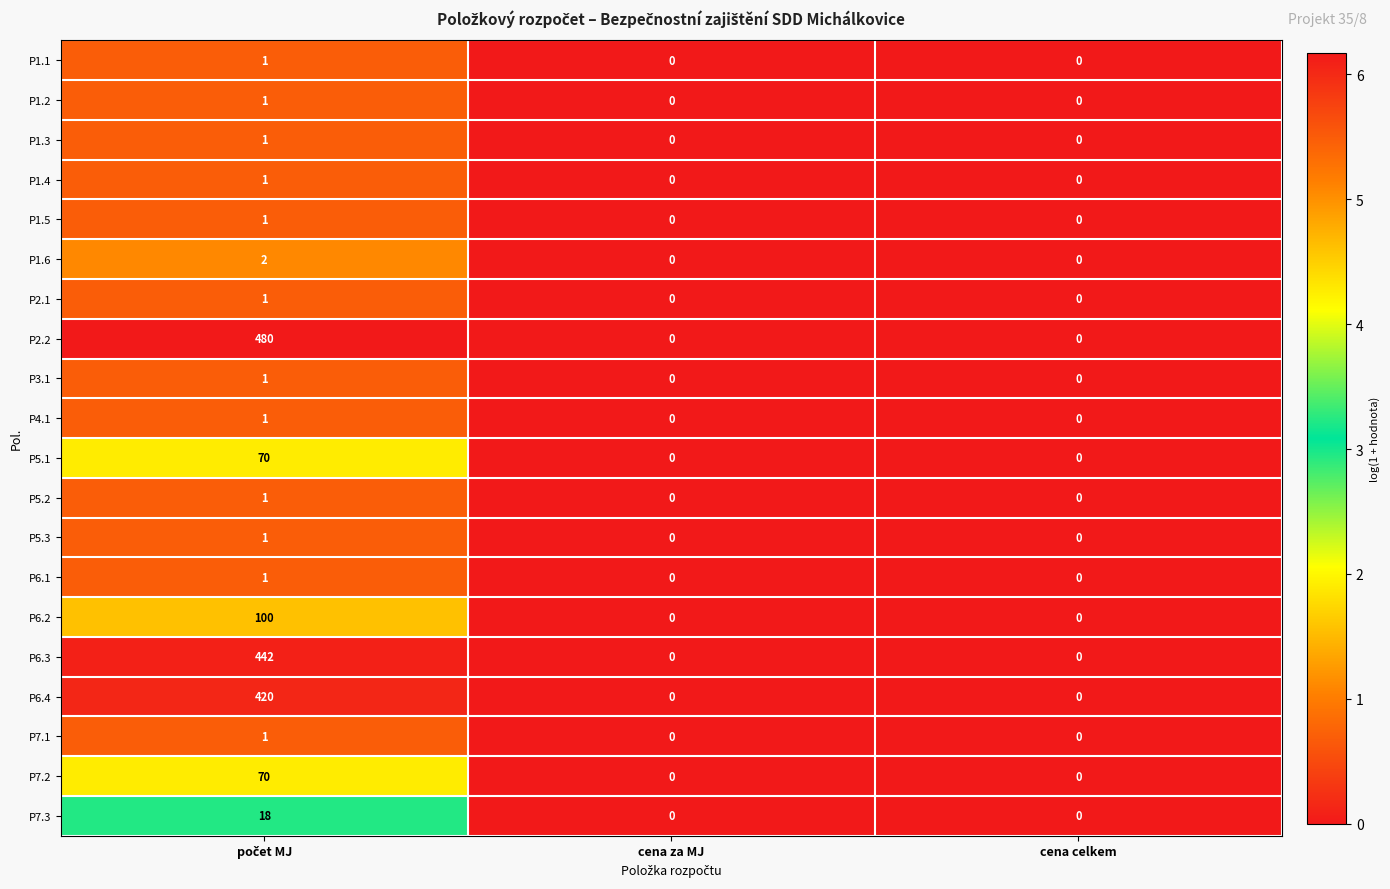

The value of P6.3 at cena za MJ is 166. True or false?

False